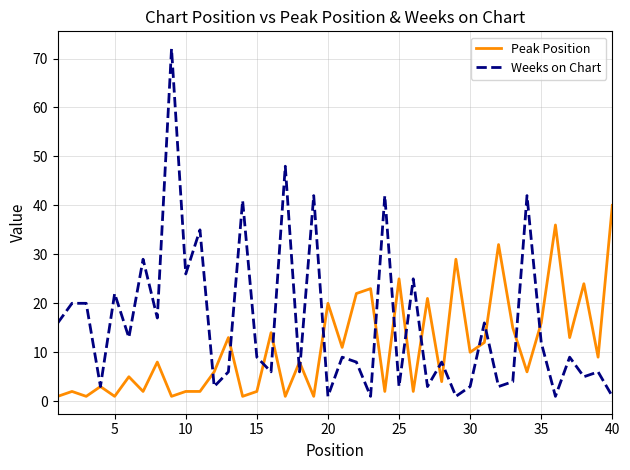

Which series has the largest range (max minus min)?

Weeks on Chart